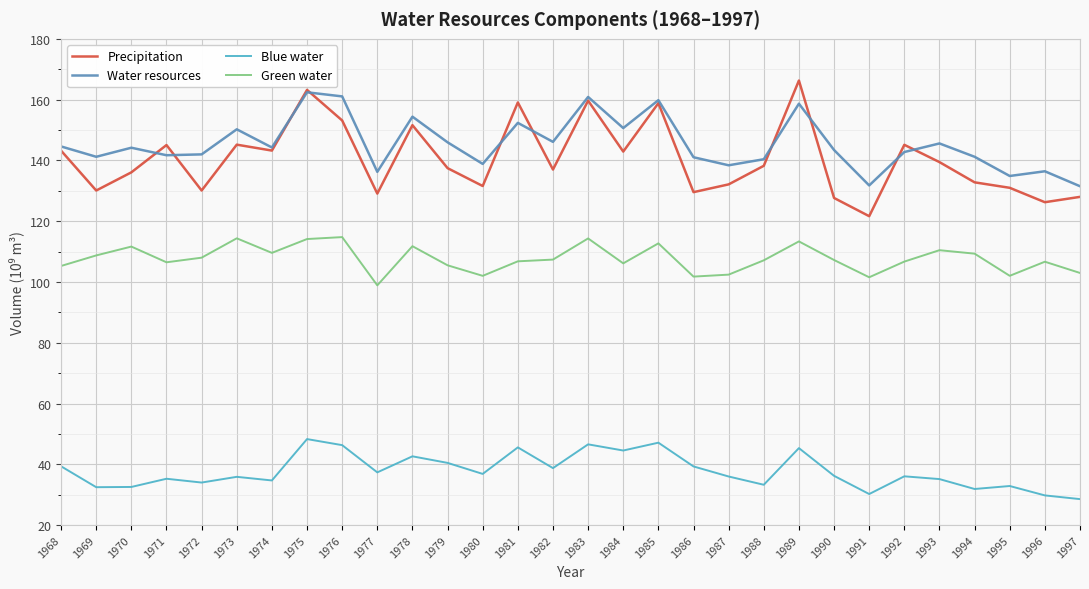

The value of Water resources at 1975 is 162.4. True or false?

True